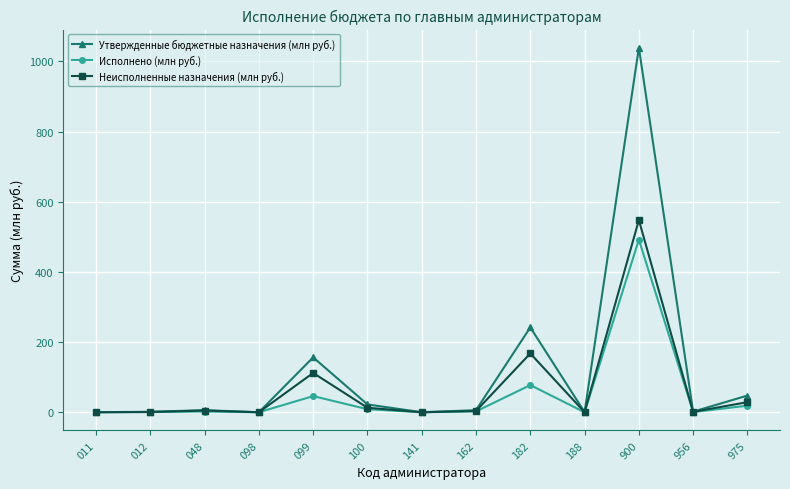

Which series has the largest range (max minus min)?

Утвержденные бюджетные назначения (млн руб.)